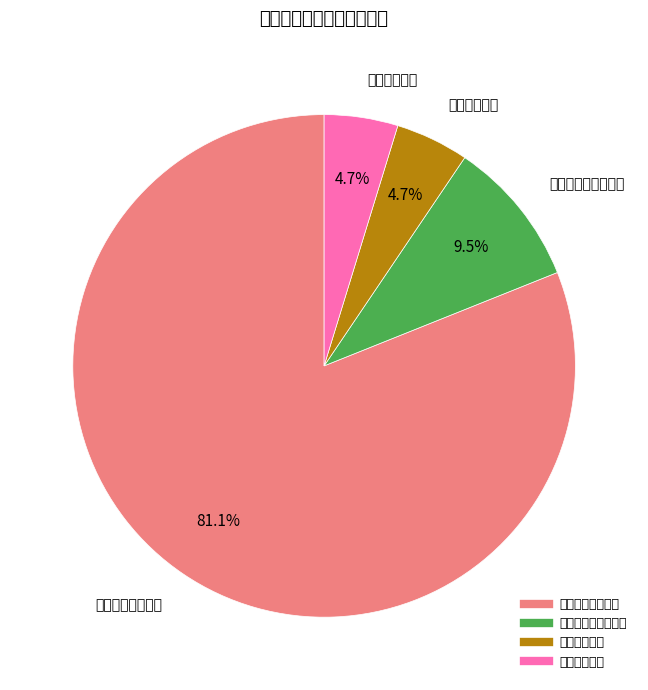

What percentage is the 住房保障支出 slice, to the nearest percent?

5%